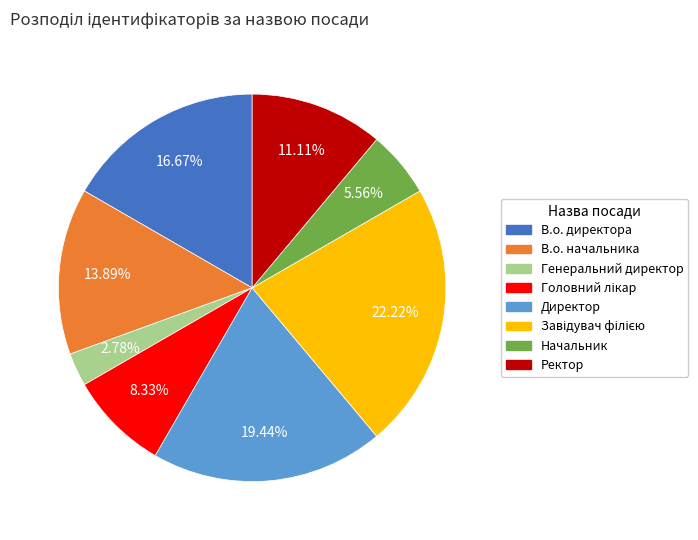

Does any single category account for the majority?

No